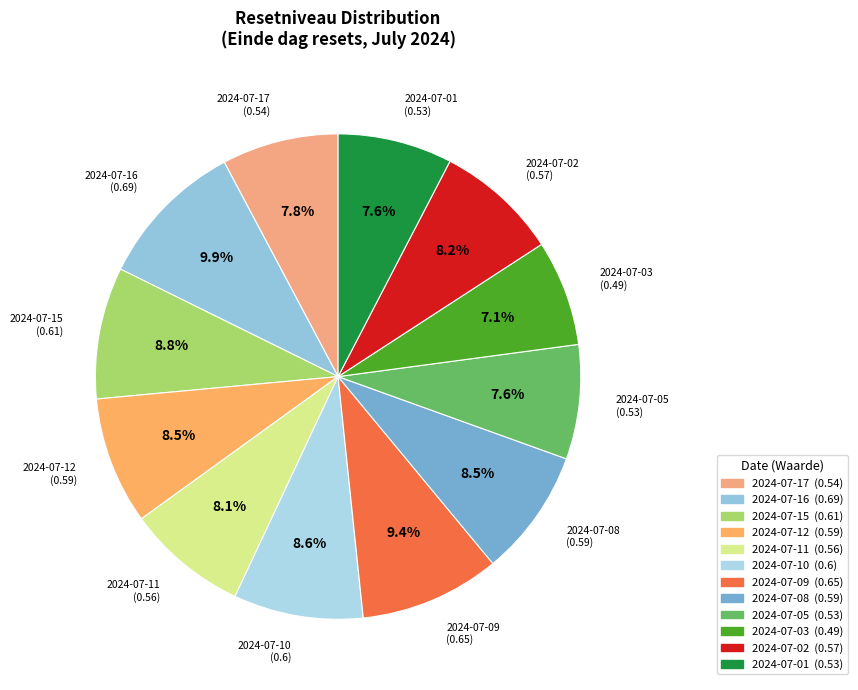

To the nearest percent, what is the combined percentage of 2024-07-15 and 2024-07-09?

18%